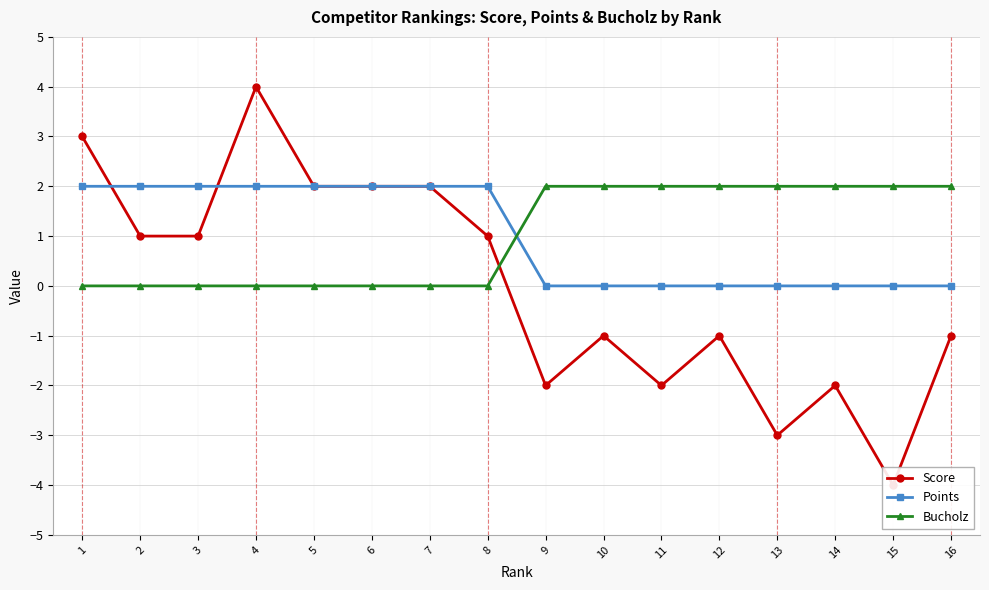

At which category is the sum across all series the highest?

4